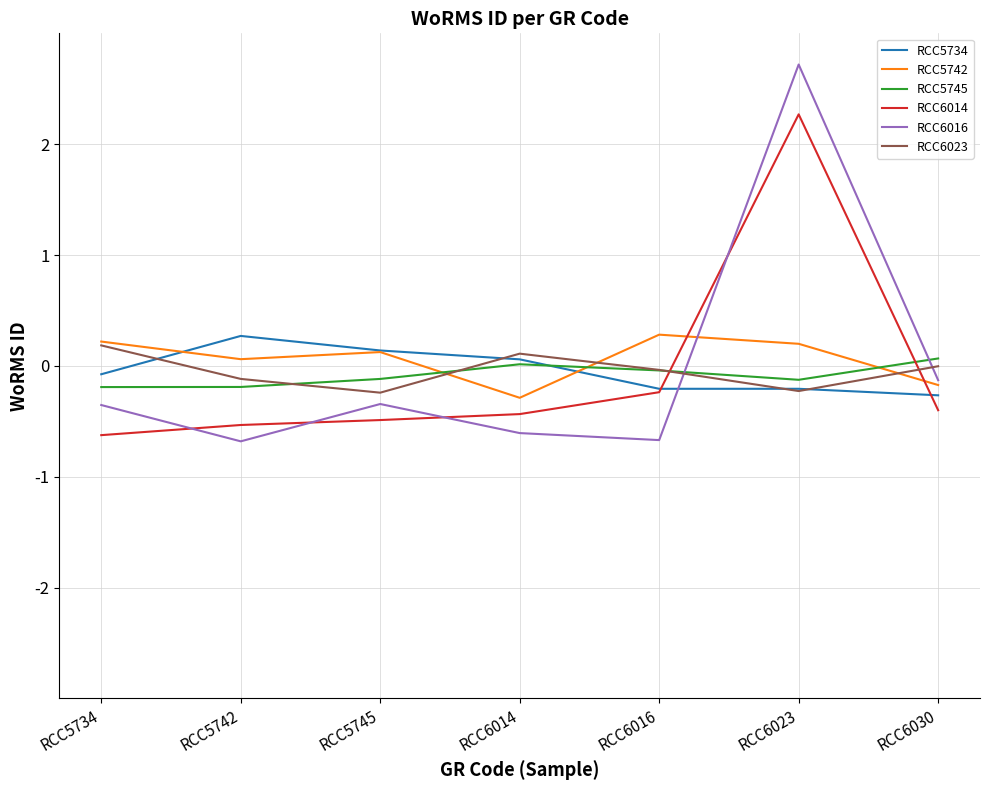

Which category has the highest value across all series?

RCC6023